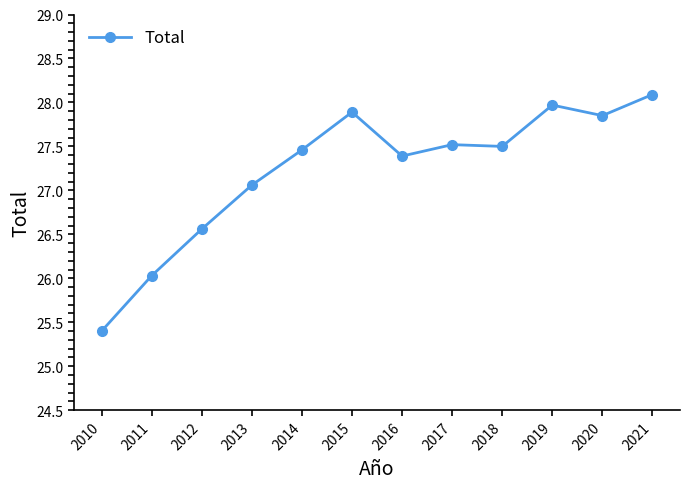

Which label corresponds to the smallest value in the chart?

2010